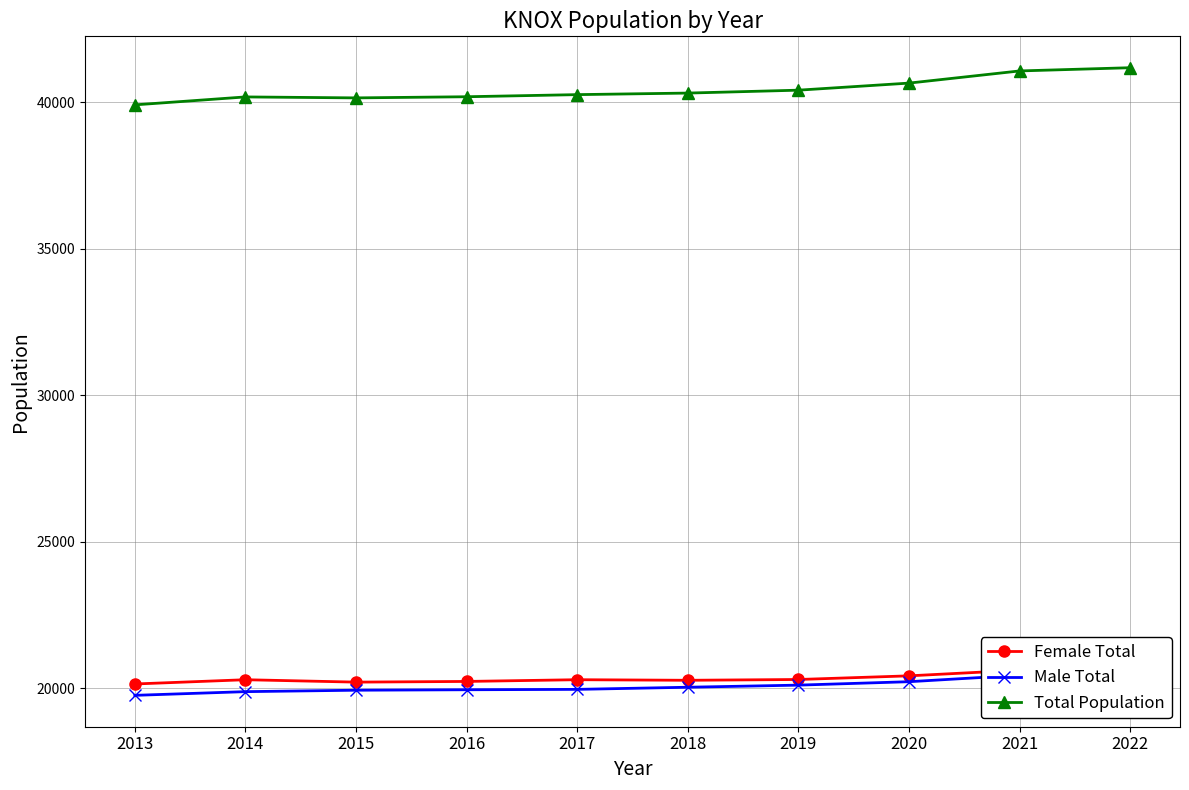

At how many categories does at least one series exceed 24925?

10